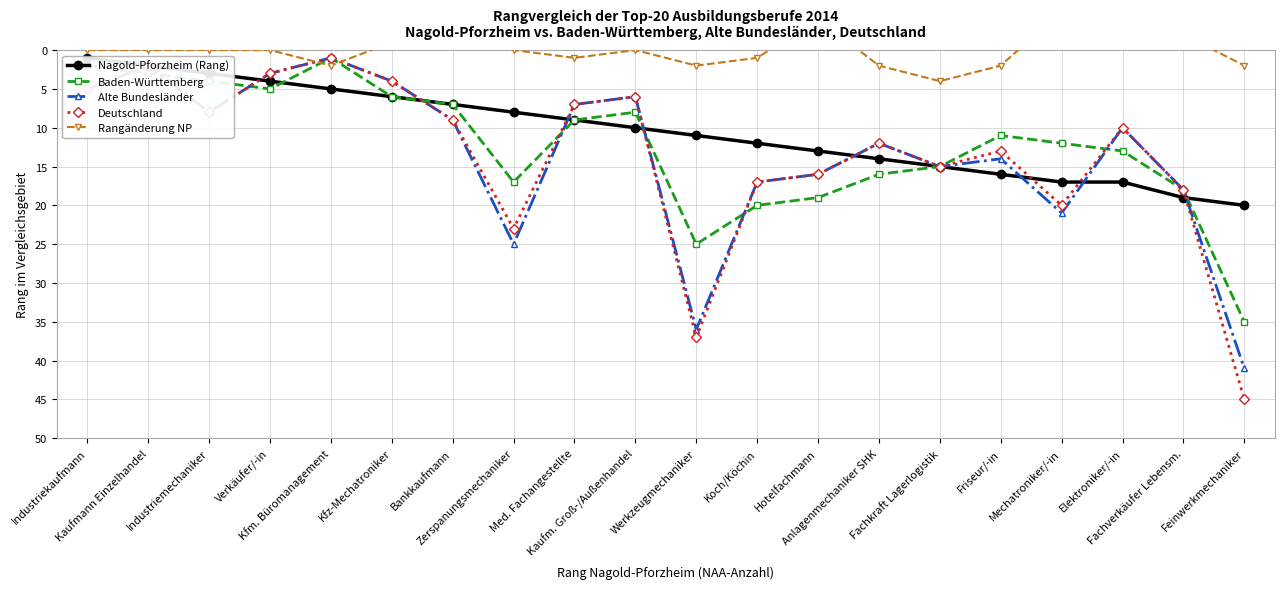

What is the difference between the maximum and second lowest values in the Alte Bundesländer series?

39